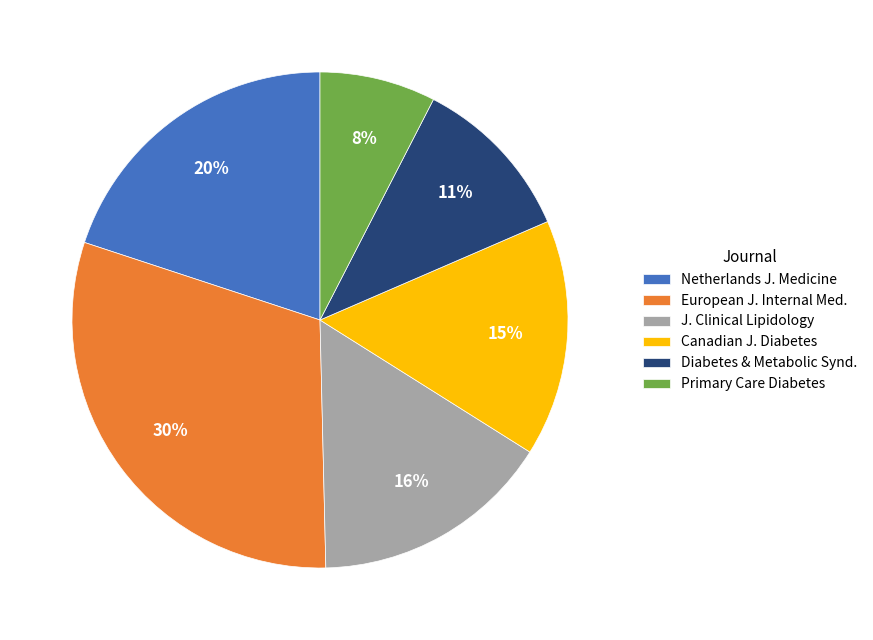

How many slices are in this pie chart?

6